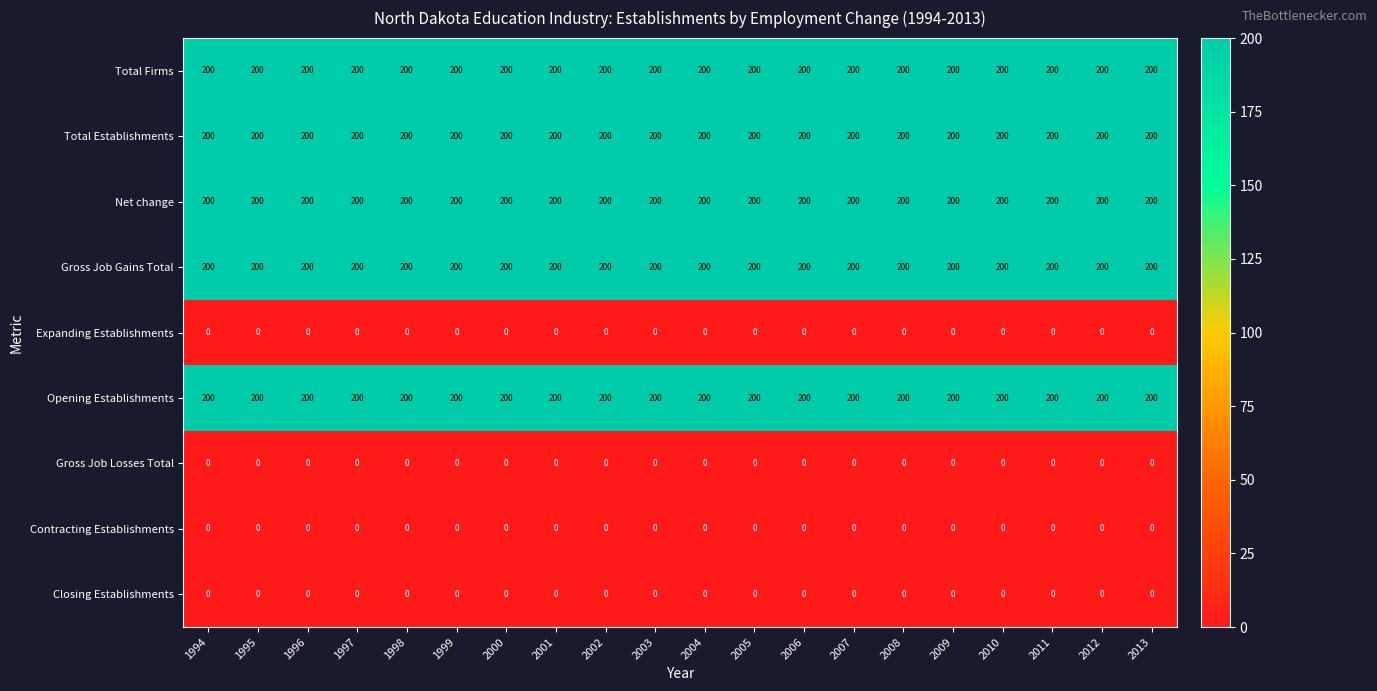

Count the number of data series in this chart.

9